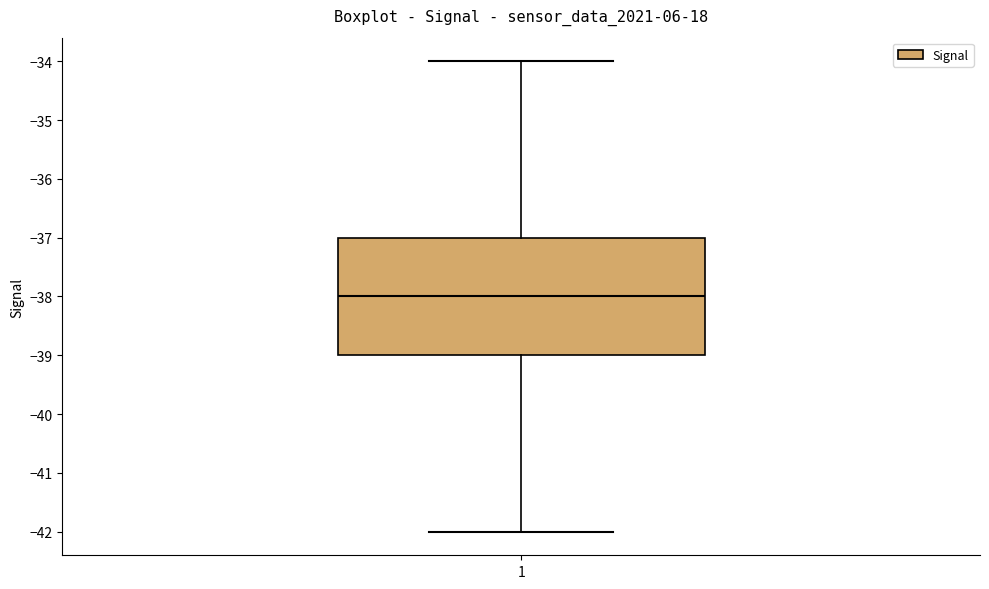

Transcribe this box plot: give where the median line is, the range the box spans, and where the two whiskers end, as read against the y-axis. The values are not printed on the chart, so give them approximately, as read against the axis.

median -38, box -39 to -37, whiskers -42 to -34